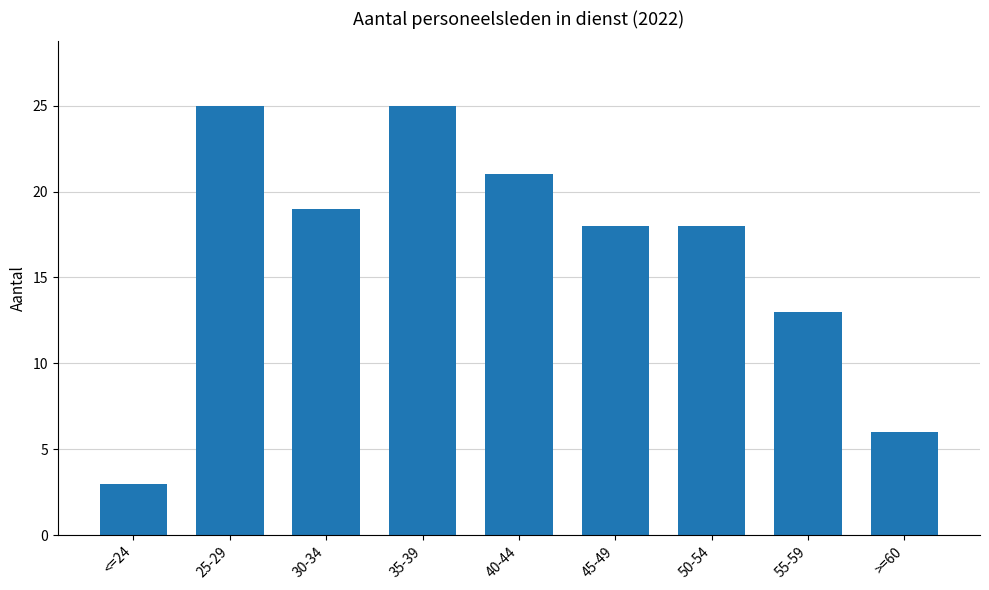

What is the ratio of the value at 55-59 to the value at 50-54?

0.7